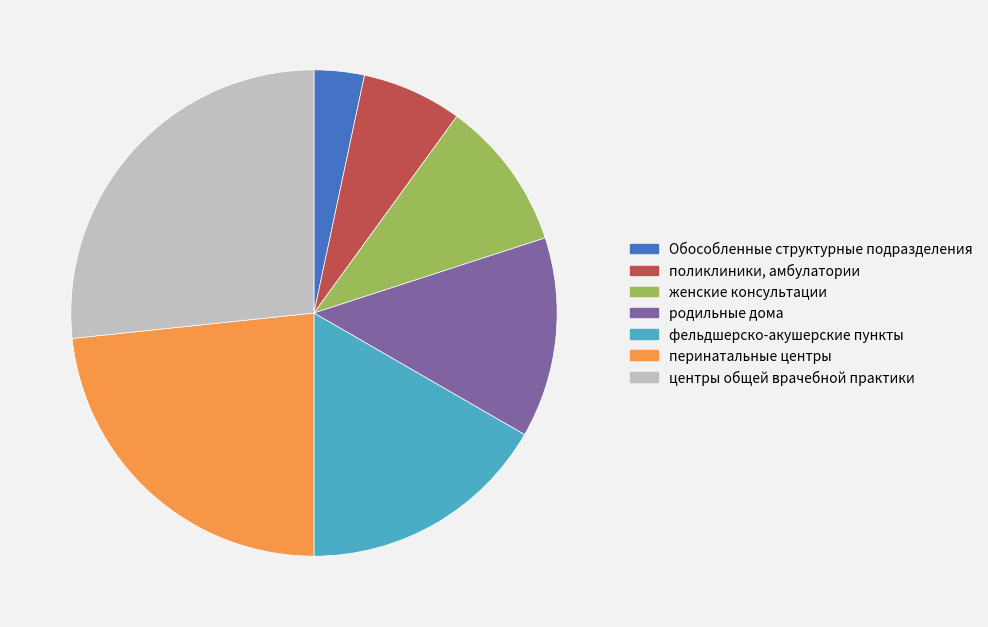

Is there a majority slice in this chart?

No